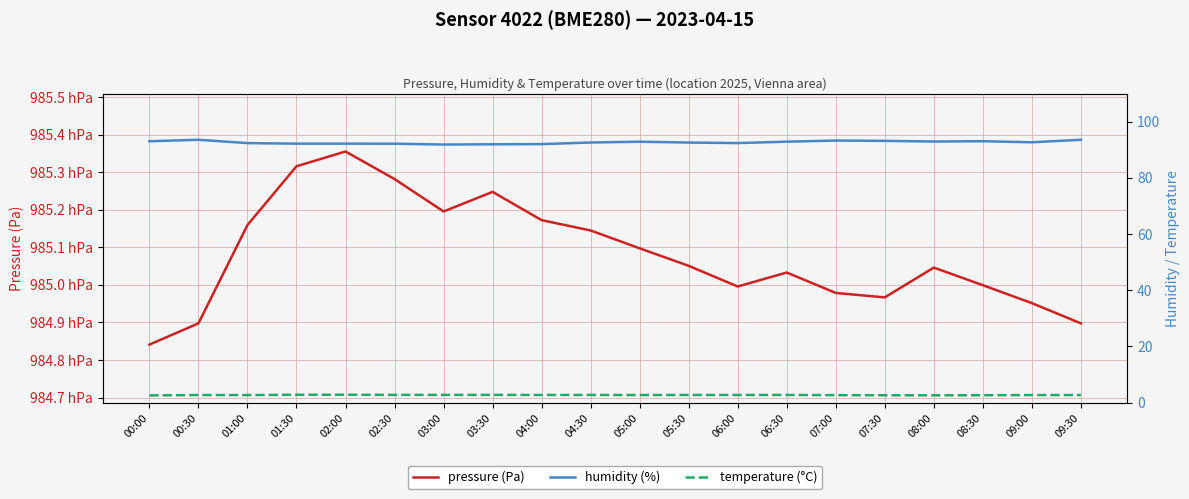

Reading left to right, transcribe all the data shown in this chart.

pressure (Pa): 00:00=98484.1	00:30=98489.8	01:00=98515.9	01:30=98531.6	02:00=98535.5	02:30=98528.2	03:00=98519.5	03:30=98524.8	04:00=98517.2	04:30=98514.5	05:00=98509.7	05:30=98505.1	06:00=98499.6	06:30=98503.3	07:00=98497.8	07:30=98496.7	08:00=98504.6	08:30=98499.9	09:00=98495.1	09:30=98489.8
humidity (%): 00:00=93.0	00:30=93.5	01:00=92.4	01:30=92.2	02:00=92.2	02:30=92.2	03:00=91.8	03:30=91.9	04:00=92.0	04:30=92.6	05:00=92.9	05:30=92.5	06:00=92.4	06:30=92.9	07:00=93.3	07:30=93.2	08:00=92.9	08:30=93.0	09:00=92.7	09:30=93.5
temperature (°C): 00:00=2.5	00:30=2.7	01:00=2.7	01:30=2.8	02:00=2.8	02:30=2.7	03:00=2.7	03:30=2.7	04:00=2.7	04:30=2.7	05:00=2.7	05:30=2.7	06:00=2.7	06:30=2.7	07:00=2.6	07:30=2.6	08:00=2.6	08:30=2.6	09:00=2.7	09:30=2.7